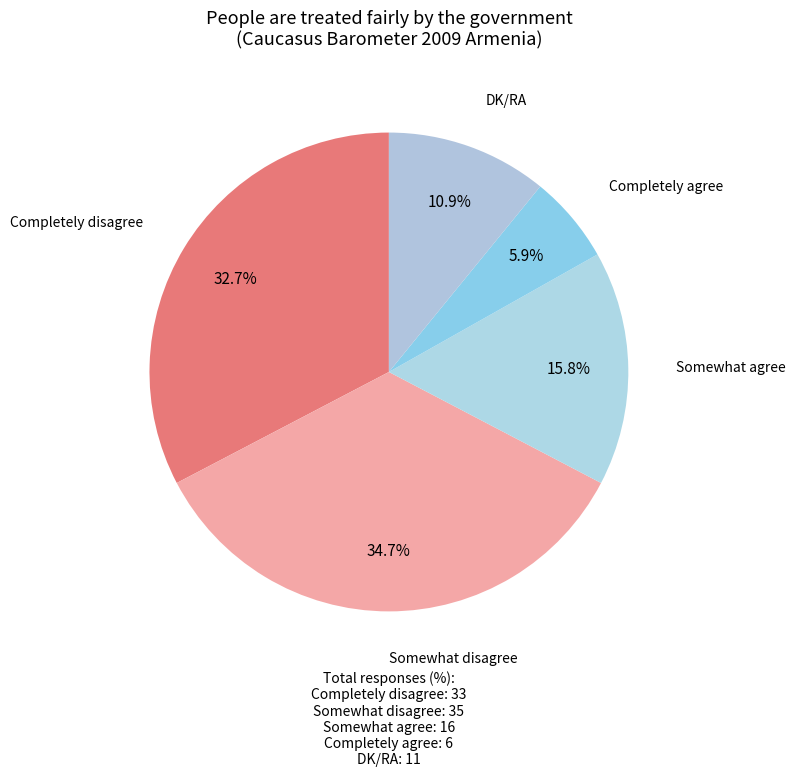

What percentage is the Somewhat disagree slice, to the nearest percent?

35%